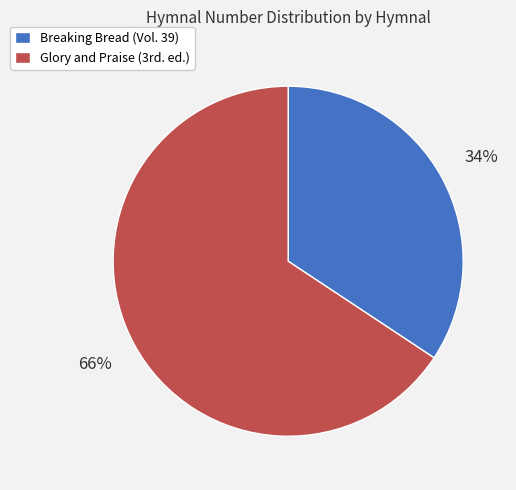

Which category accounts for the majority?

Glory and Praise (3rd. ed.)